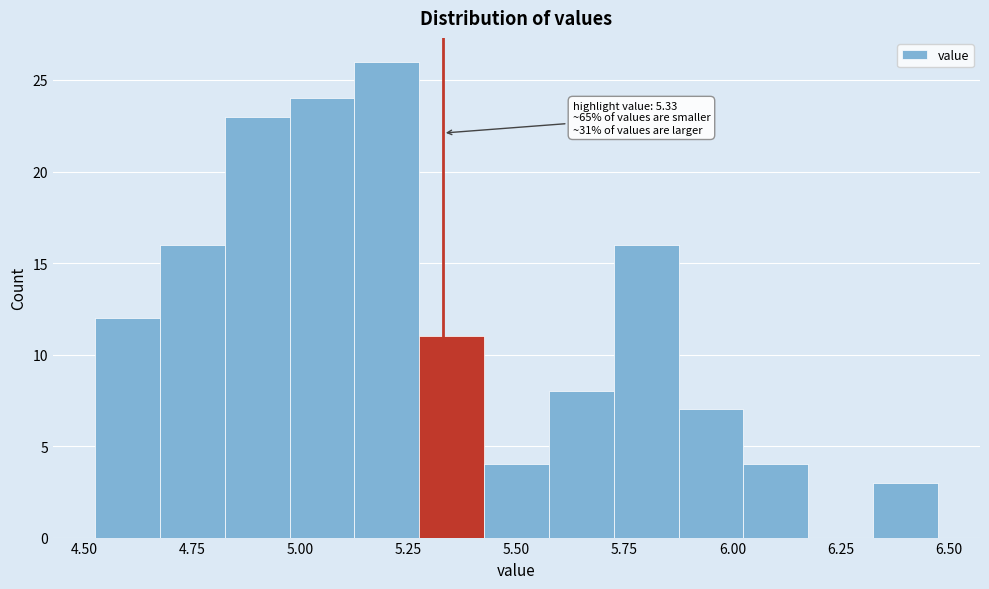

Around what value on the x-axis is the tallest bar? Give the approximate position of its centre, as read against the axis.

5.20